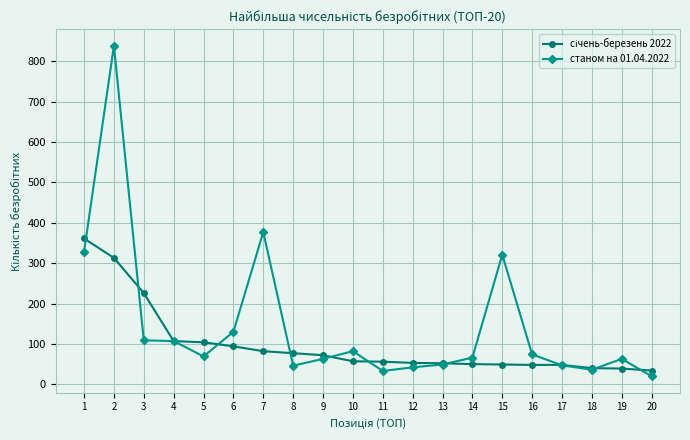

The value of станом на 01.04.2022 at 3 is 109. True or false?

True